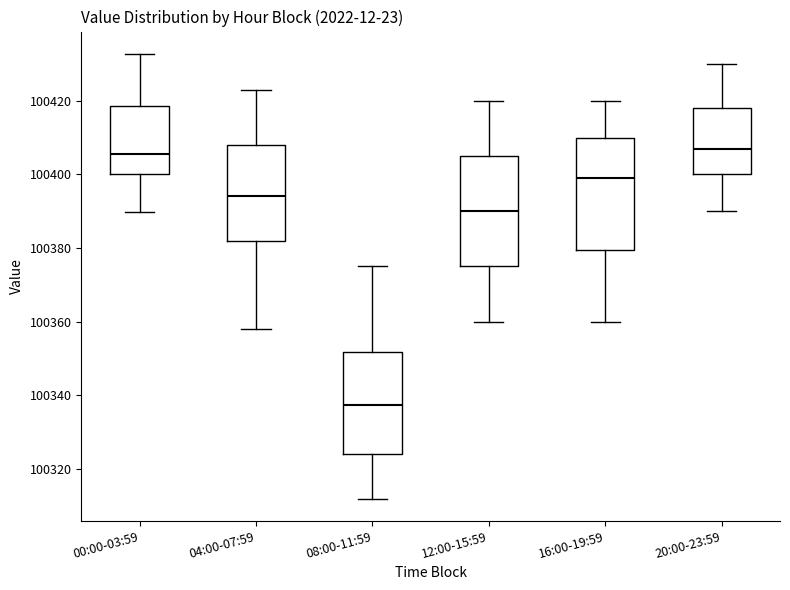

Reading left to right, read every box against the y-axis: the position of its median line, the range the box covers, and the ends of its whiskers. The values are not printed on the chart, so give them approximately, as read against the axis.

00:00-03:59: median 100406, box 100400 to 100418, whiskers 100390 to 100432
04:00-07:59: median 100394, box 100382 to 100408, whiskers 100358 to 100424
08:00-11:59: median 100338, box 100324 to 100352, whiskers 100312 to 100376
12:00-15:59: median 100390, box 100376 to 100406, whiskers 100360 to 100420
16:00-19:59: median 100400, box 100380 to 100410, whiskers 100360 to 100420
20:00-23:59: median 100408, box 100400 to 100418, whiskers 100390 to 100430